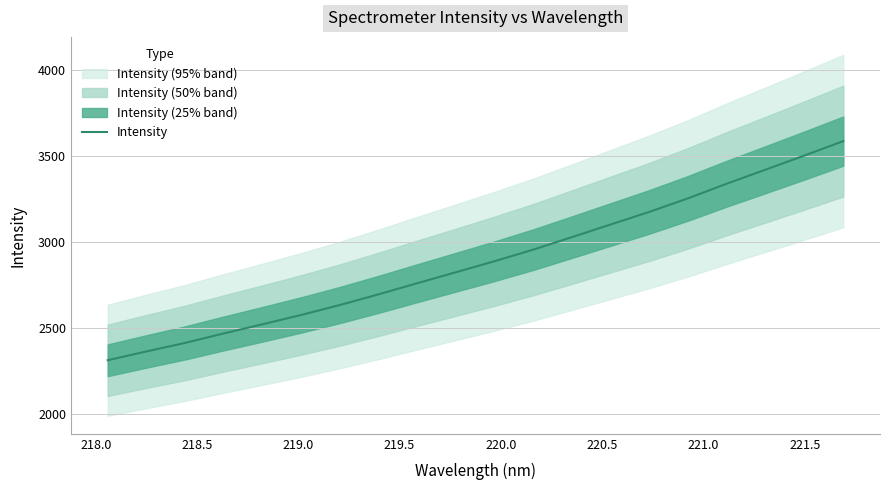

Does the chart display data point markers on the line(s)?

No